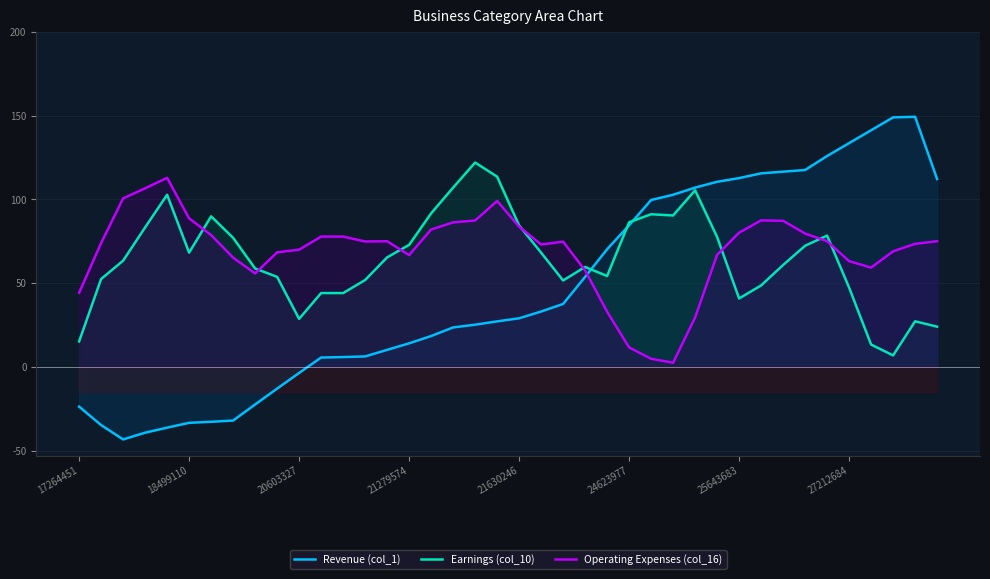

What is the minimum value for Revenue (col_1)?

-43.4